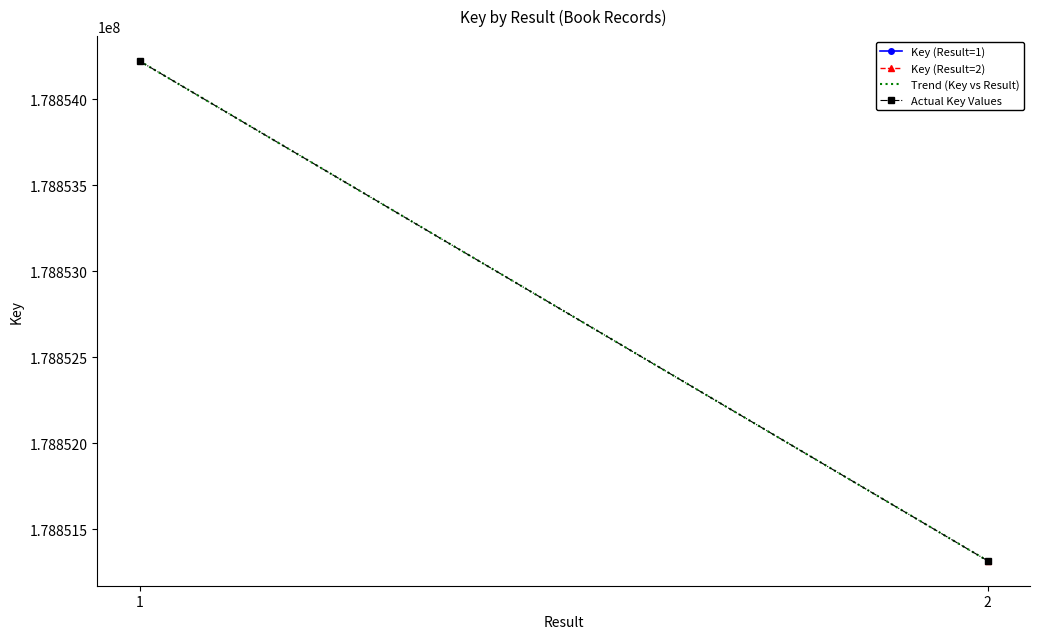

List the labels in order of Trend (Key vs Result) value, largest first.

1, 2